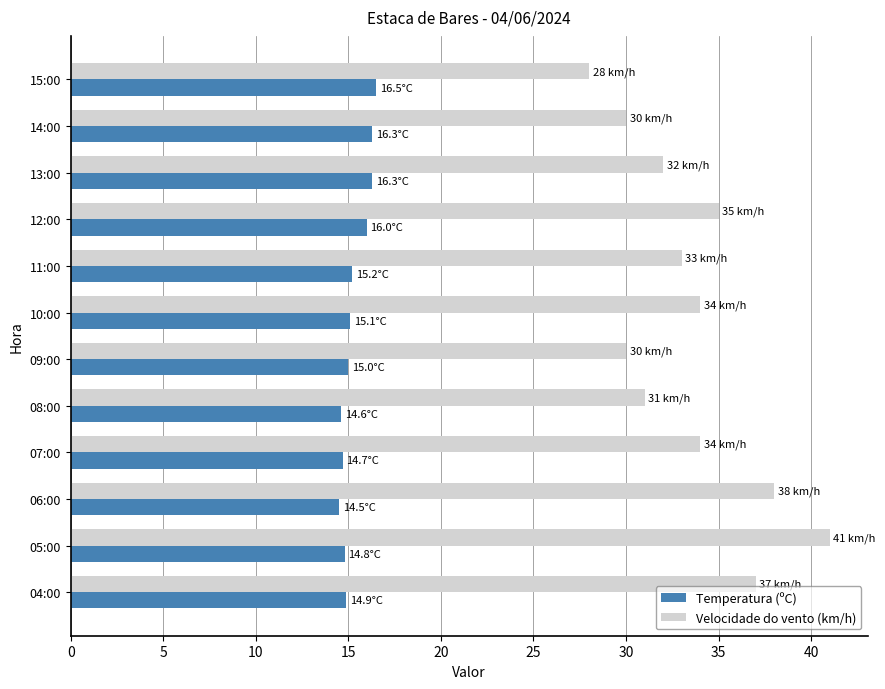

At which category is the sum across all series the highest?

05:00